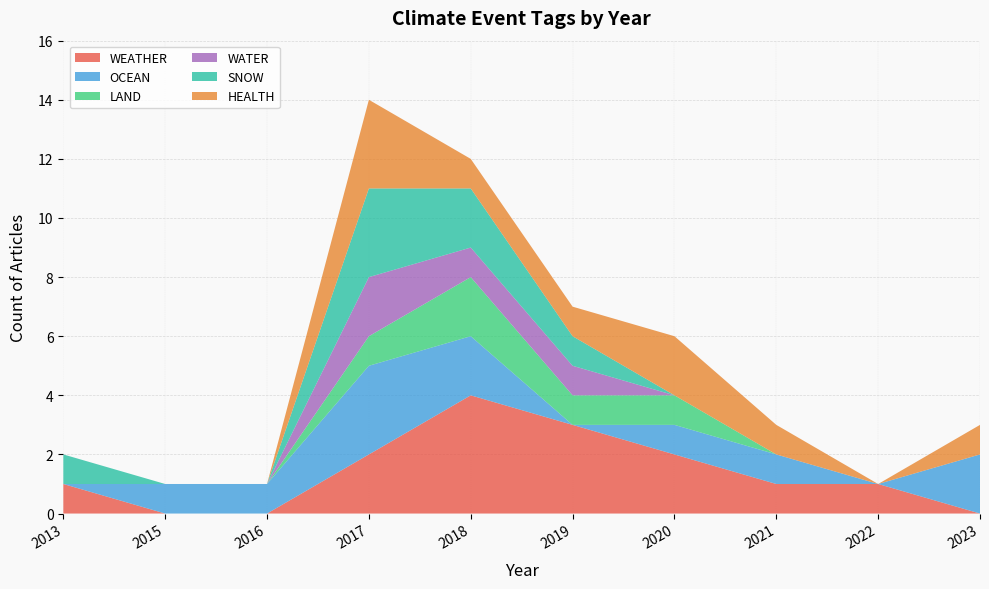

What is the maximum value for WEATHER?

4